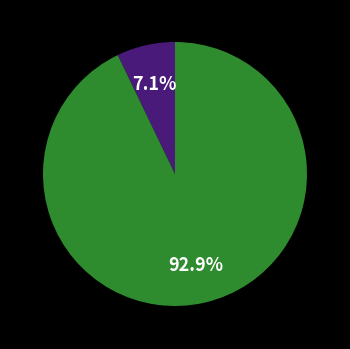

How many segments does this pie chart have?

2